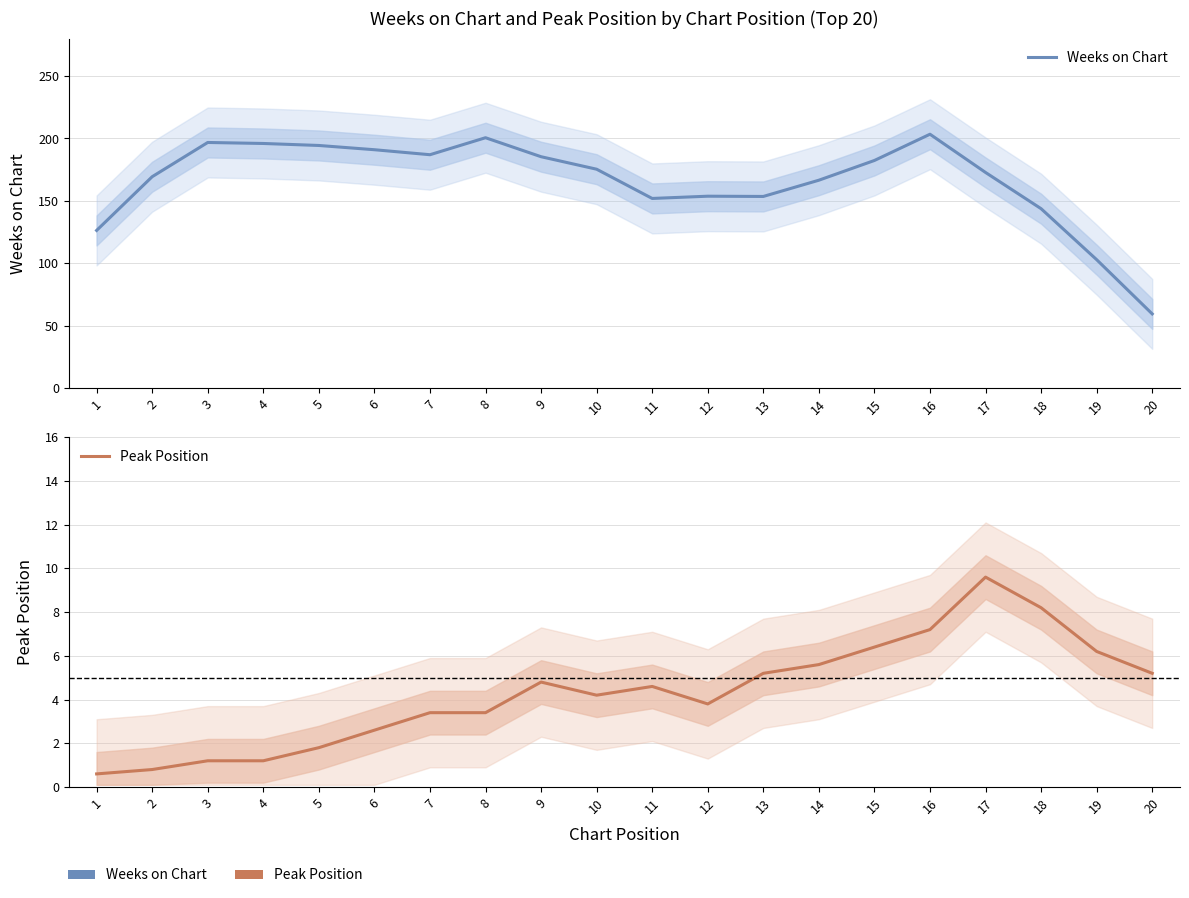

At how many categories does at least one series exceed 22?

20